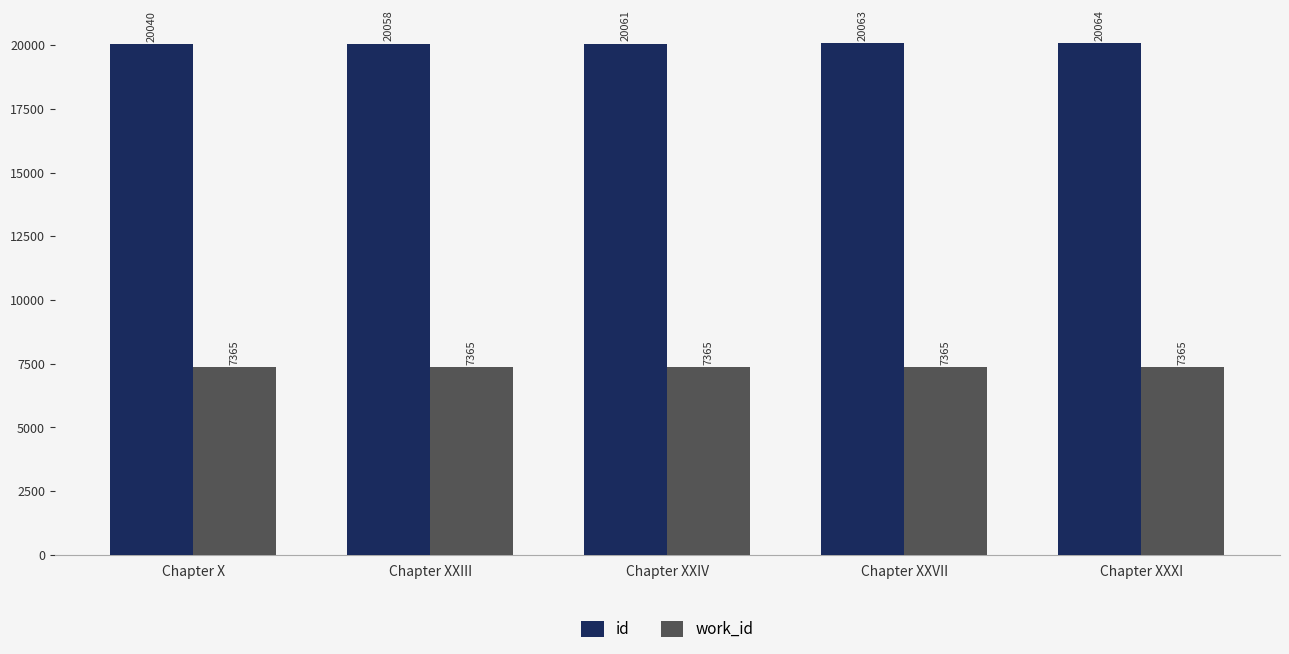

Rank the series by their maximum value, from highest to lowest.

id, work_id